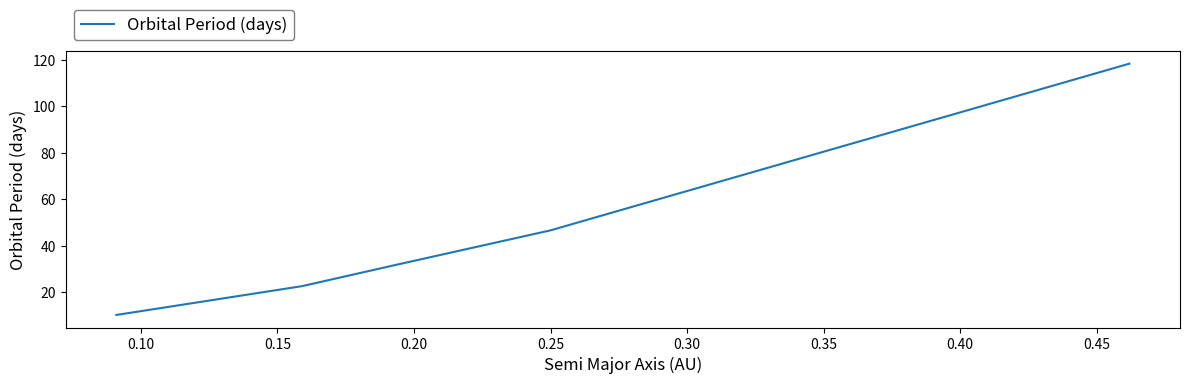

True or false: the data has more than 2 interior local peaks.

False